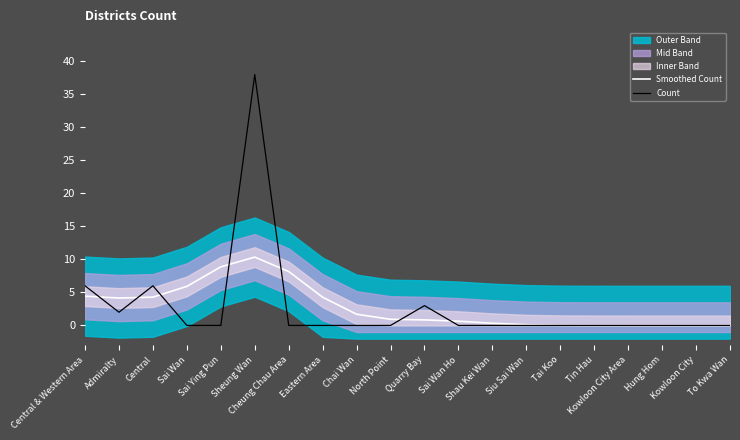

What is the highest value of the Count series?

38.0